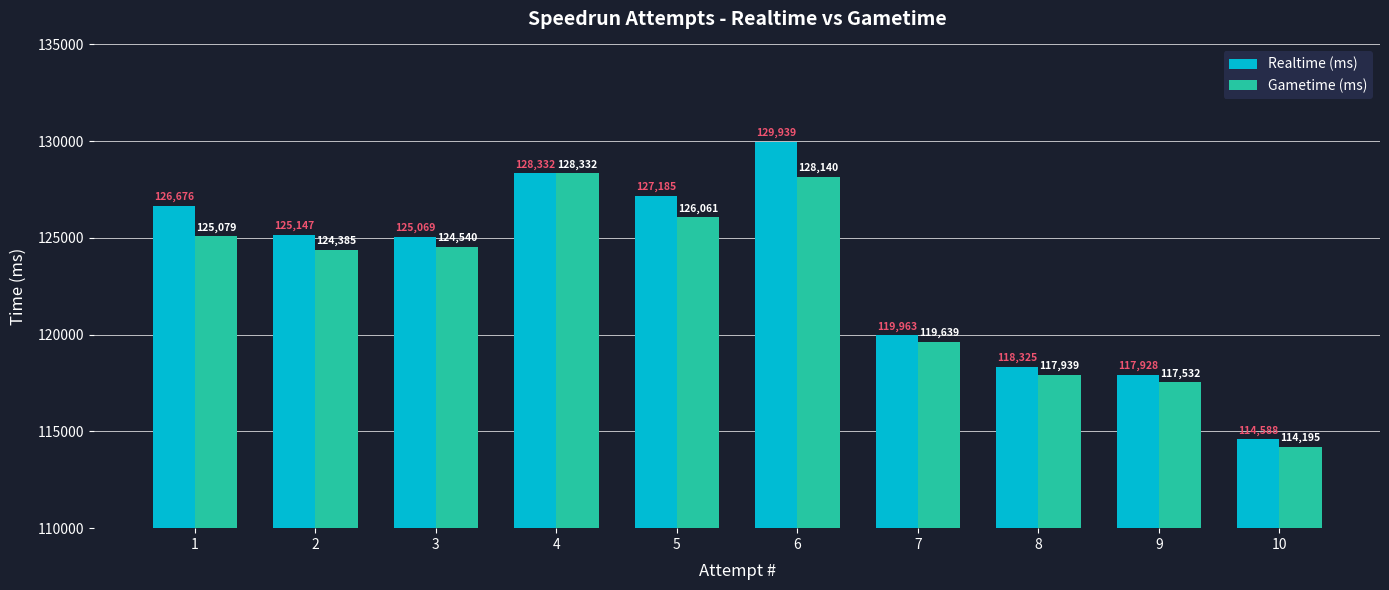

What is the total value across all series at 8?

236264